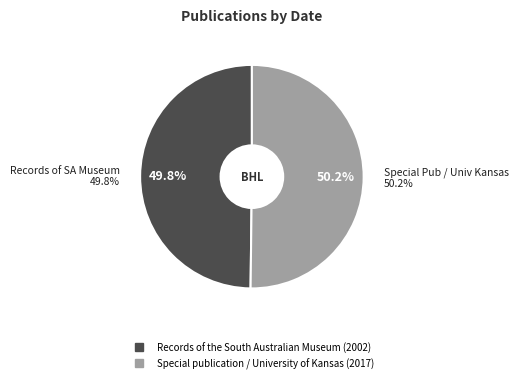

Combined, what portion of the pie is Records of the South Australian Museum (2002) and Special publication / University of Kansas (2017)?

100.0%